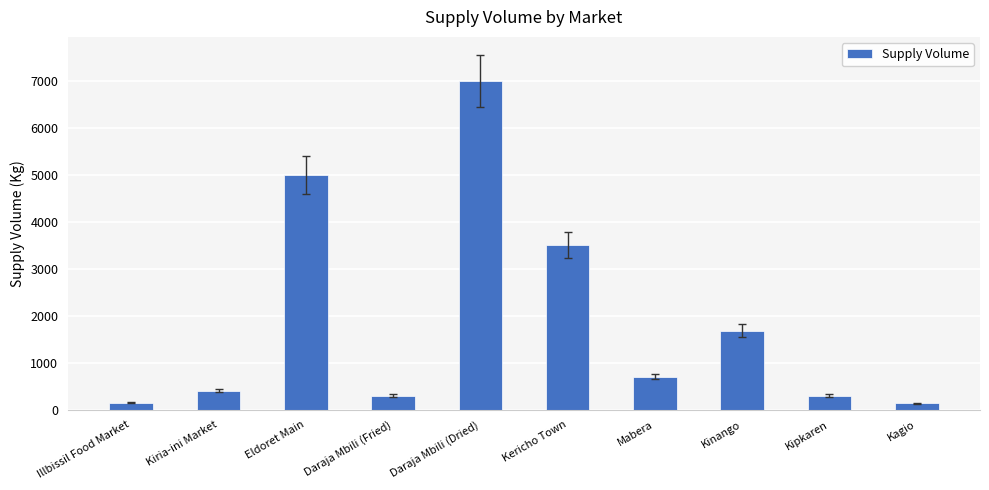

Approximately how many times larger is the value at Kiria-ini Market compared to Mabera?

0.6